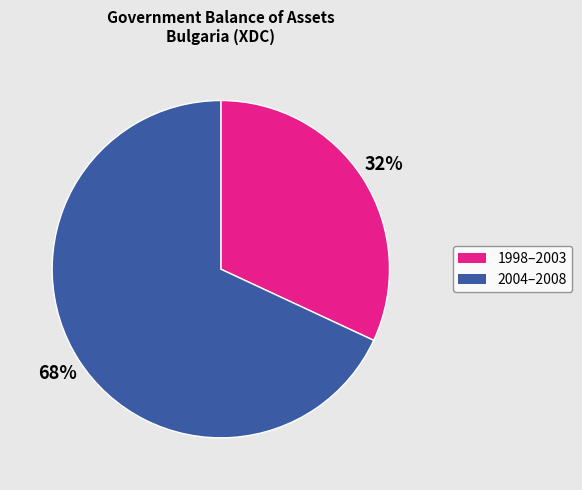

To the nearest percent, what is the average slice percentage?

50%